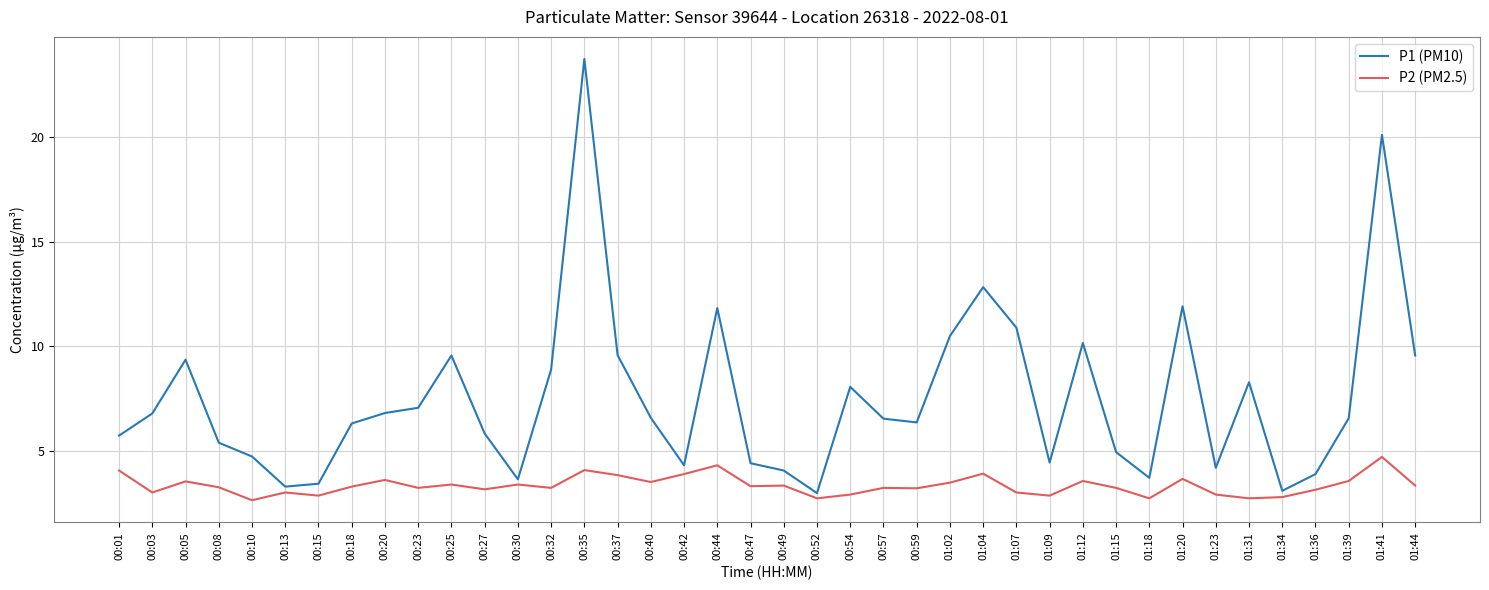

Which series has the largest total across all categories?

P1 (PM10)